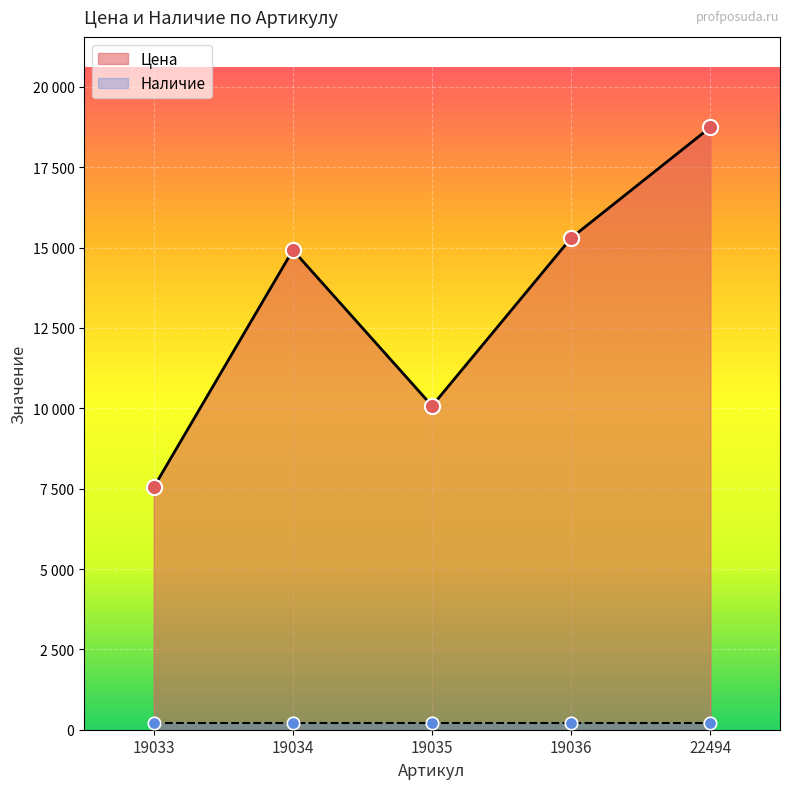

Approximately how many times larger is the value at 19033 compared to 19035?

0.7